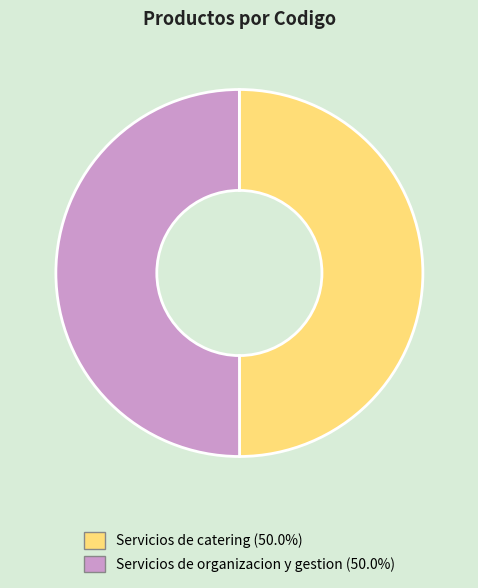

Is the sum of Servicios de catering and Servicios de organizacion y gestion greater than half?

Yes